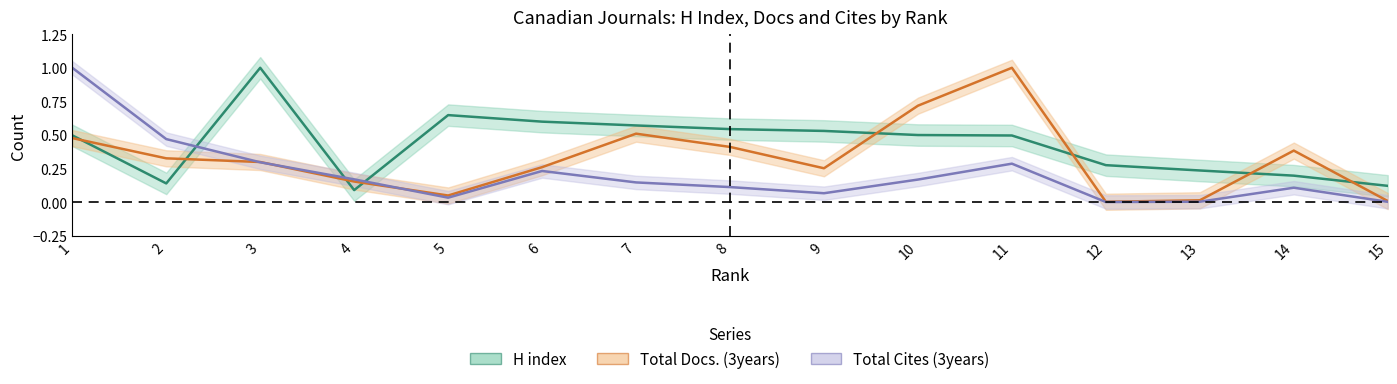

At which label does Total Docs. (3years) reach its minimum?

12